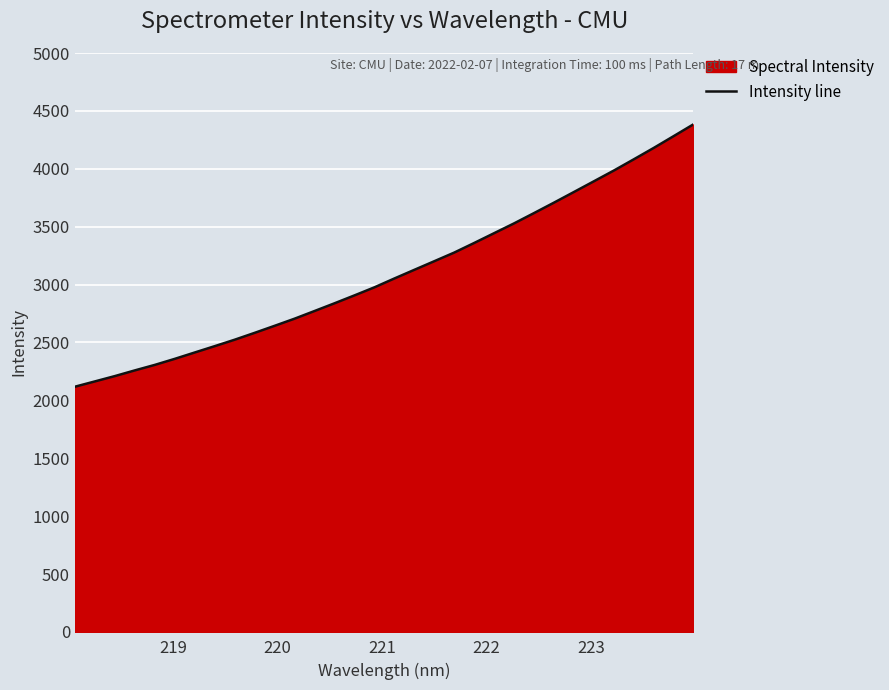

What is the greatest value displayed?

4384.1